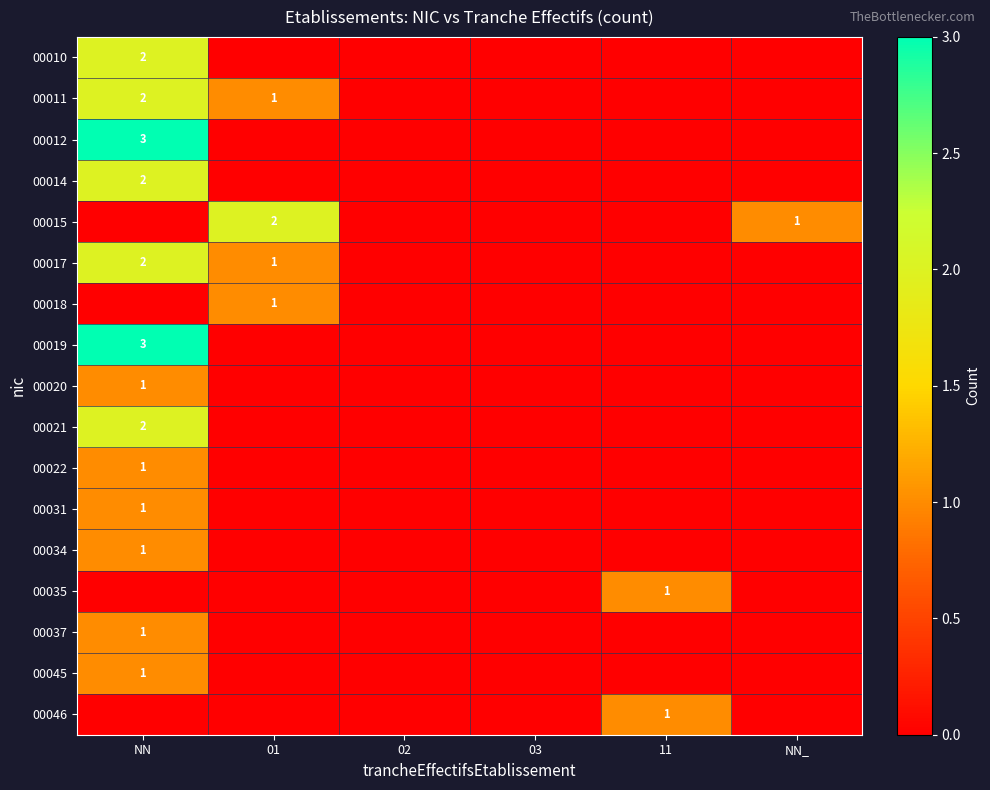

The value of 00015 at NN_ is 1. True or false?

True